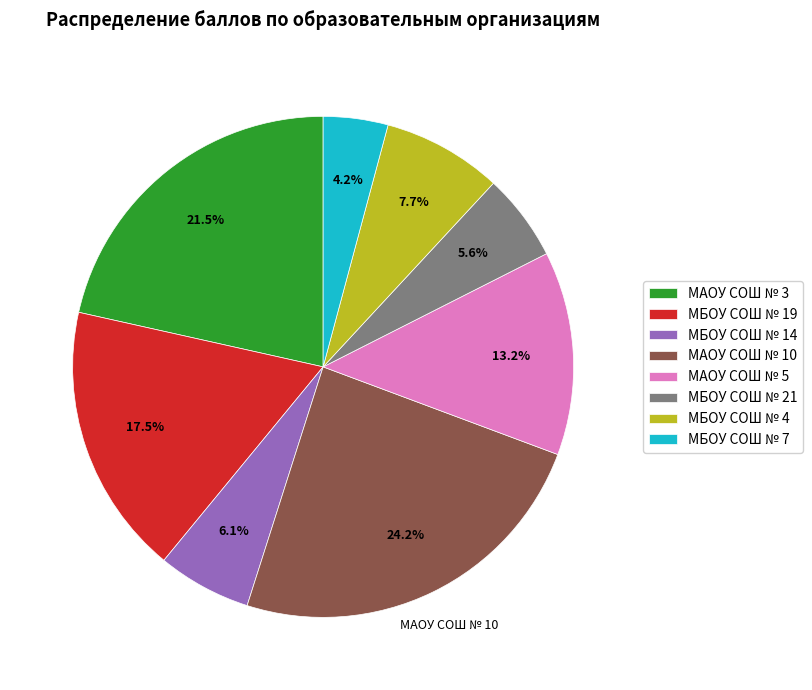

To the nearest percent, what is the average slice percentage?

12%